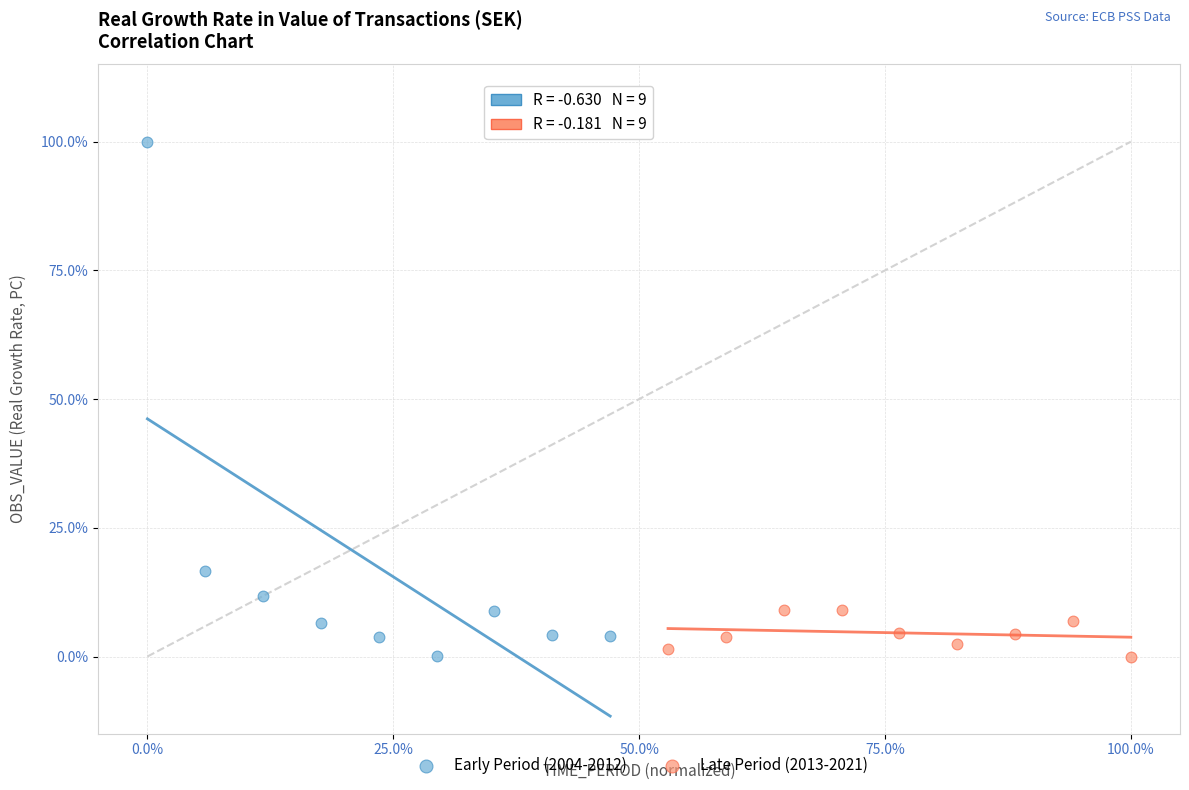

Which series contains the highest Y value?

Early Period (2004-2012)